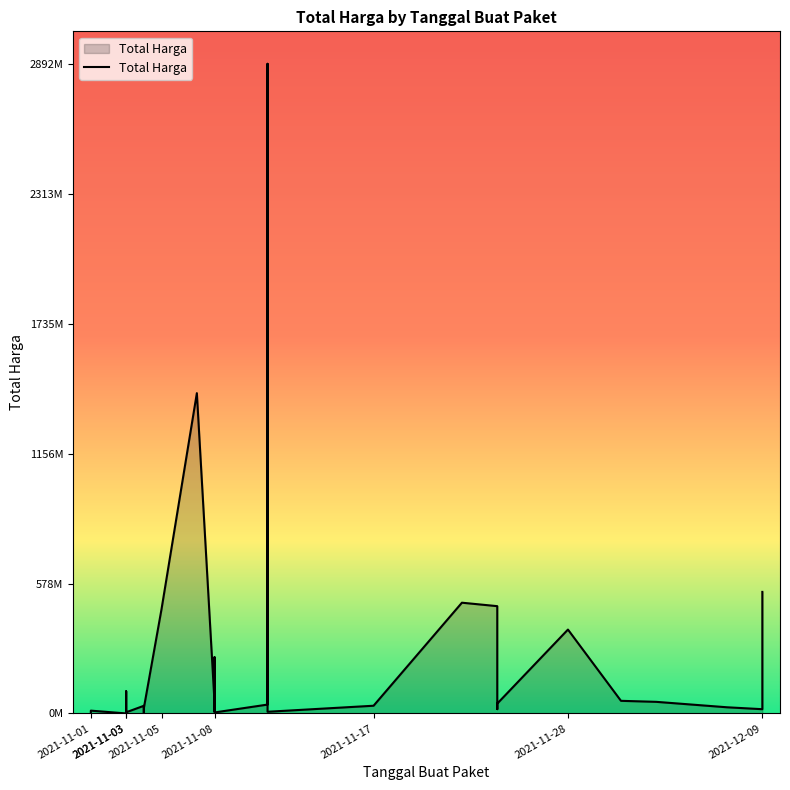

How many points are higher than both their immediate neighbors (excluding endpoints)?

10